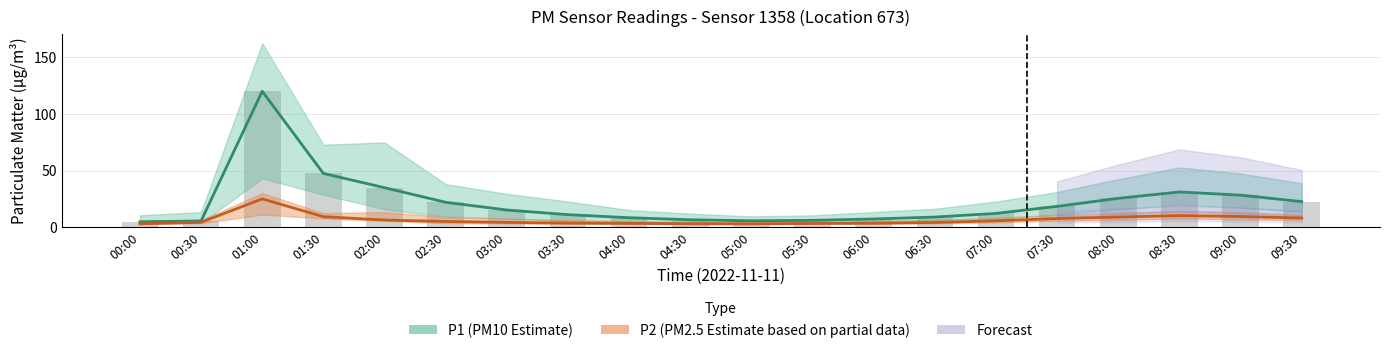

At which label is P1 (PM10 Estimate) closest to 62?

01:30